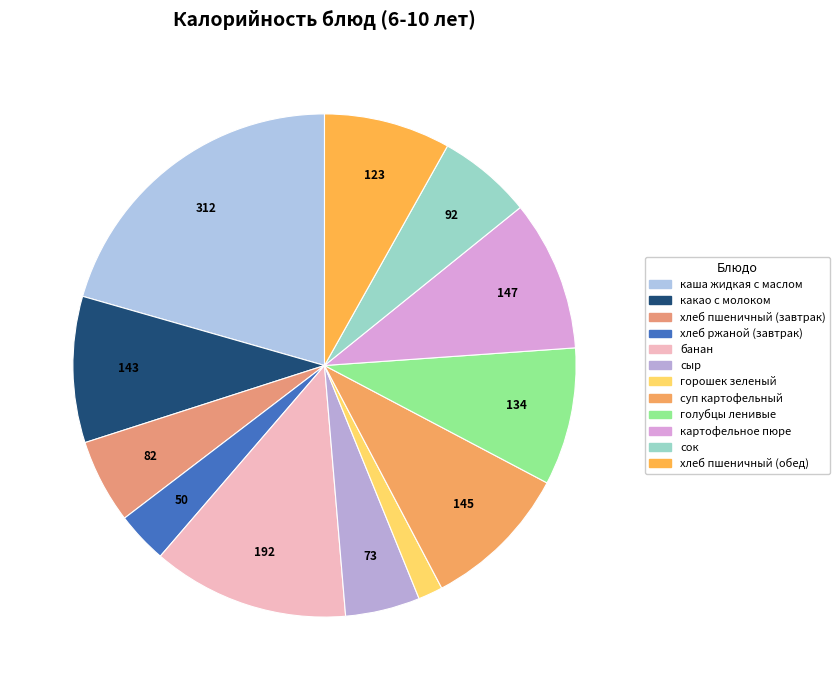

Is it true that горошек зеленый is 16% of the pie?

False